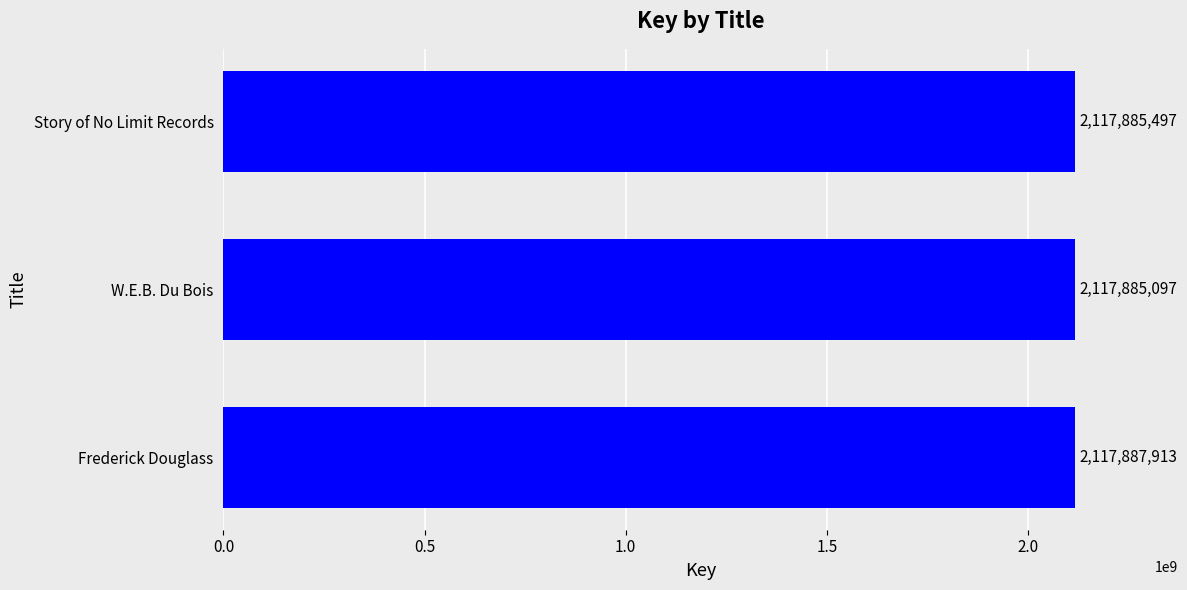

Reading bottom to top, transcribe all the data shown in this chart.

Frederick Douglass=2117887913	W.E.B. Du Bois=2117885097	Story of No Limit Records=2117885497